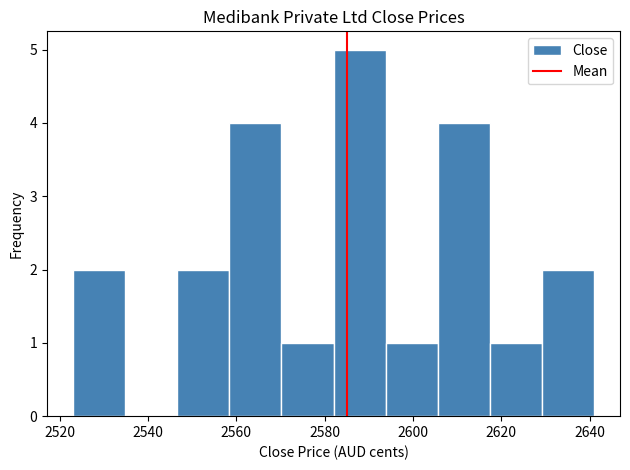

How tall is the bar that spans 2629.2 to 2641.0 on the x-axis? Neither the bar edges nor the heights are printed on the chart, so give them approximately, as read against the axes.

2